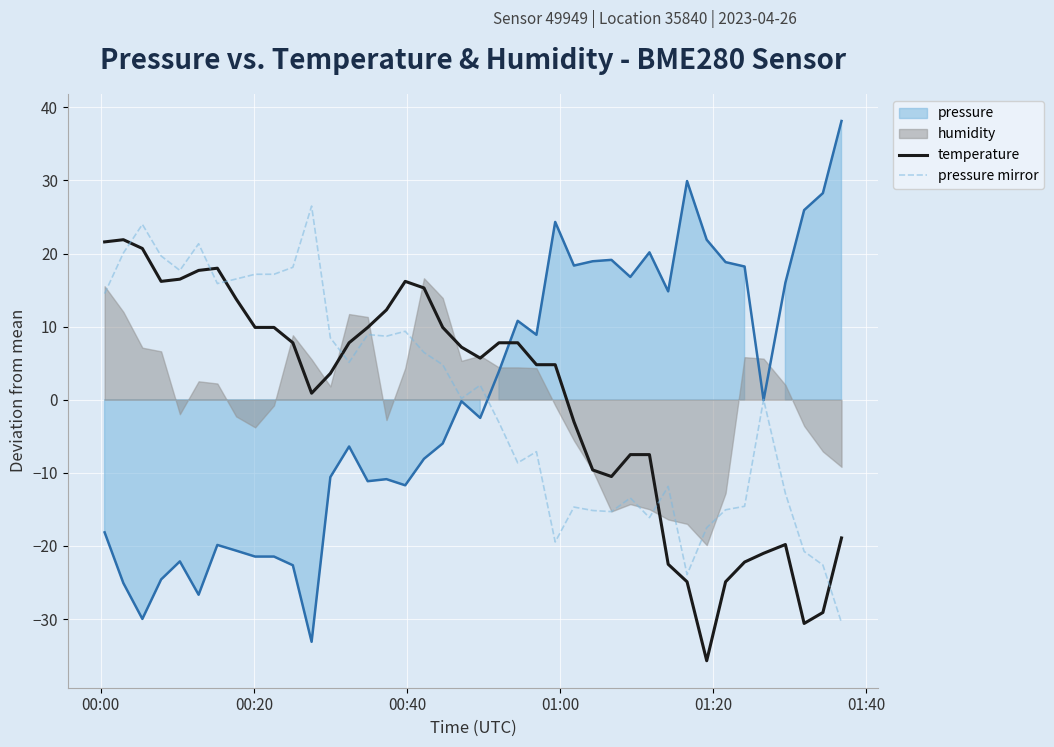

How many interior local peaks does the pressure mirror series have?

11